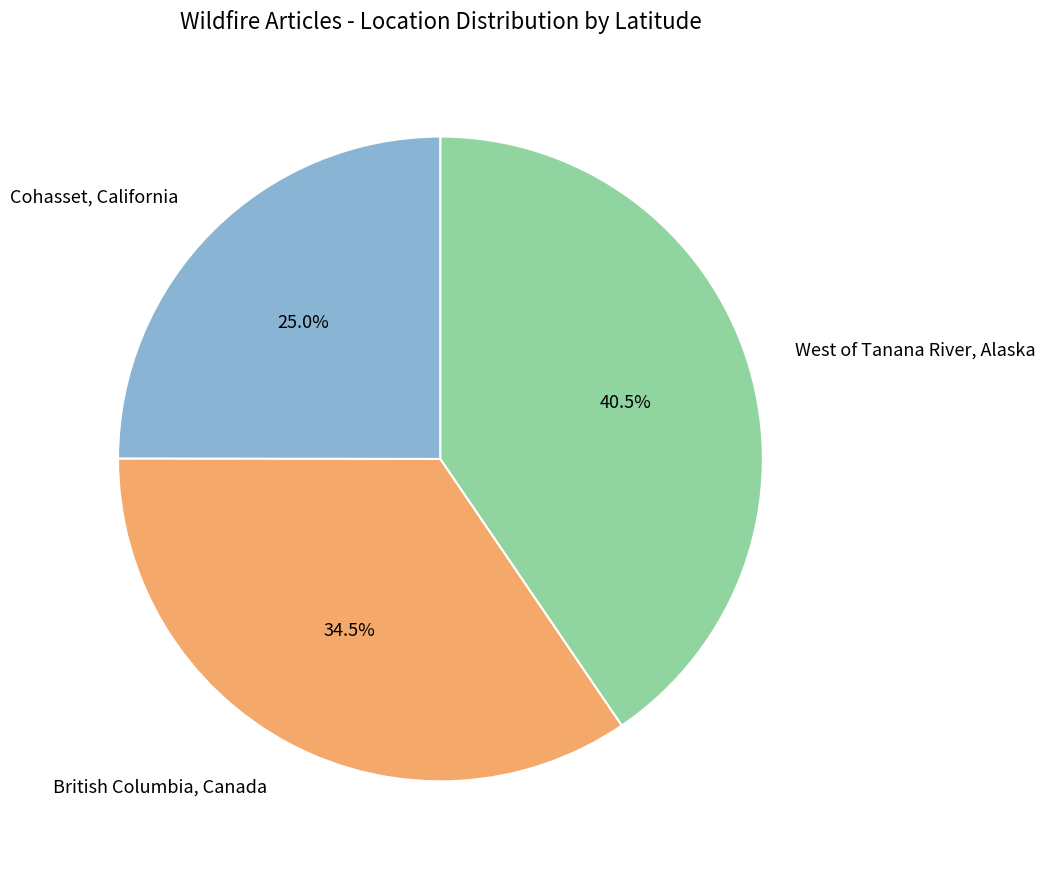

Approximately how many times larger is the value at West of Tanana River, Alaska compared to Cohasset, California?

1.6